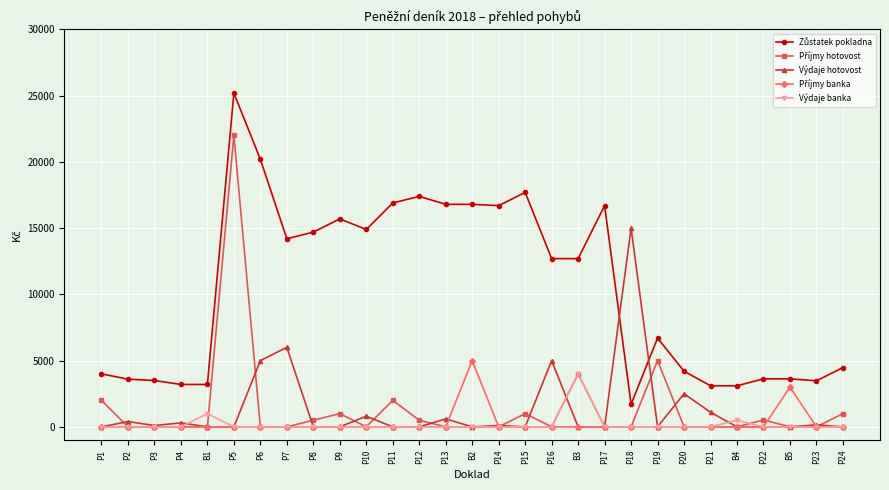

What is the label of the 20th point from the left?

P17